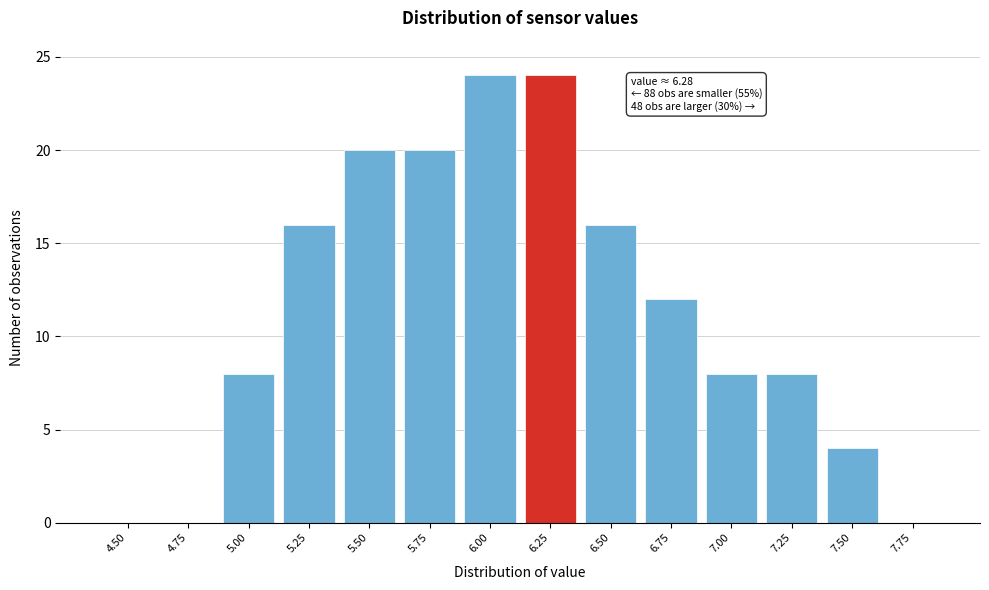

What is the ratio of the value at 7.50 to the value at 7.00?

0.5